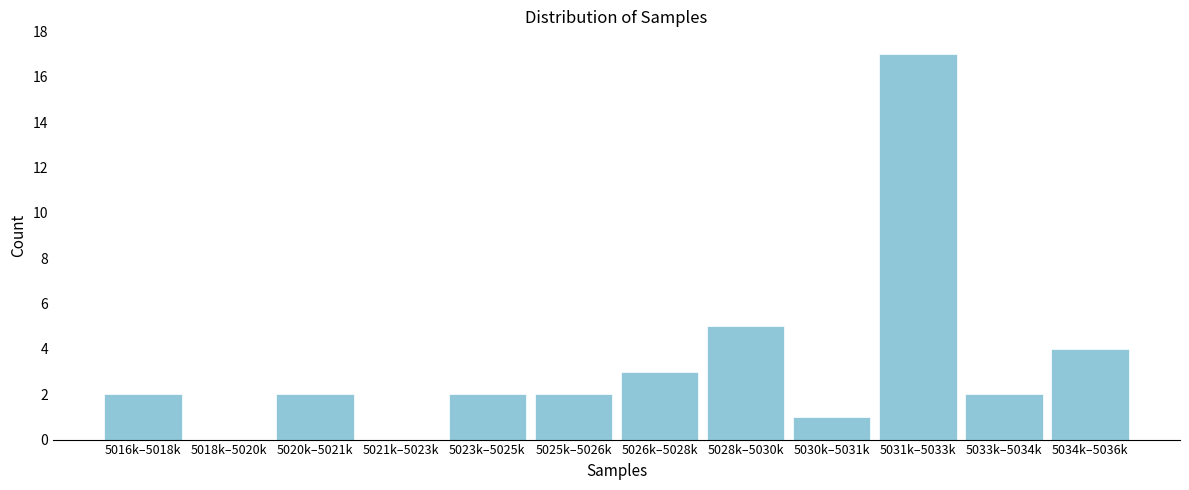

Reading right to left, what are all the values shown in this chart?

5034k–5036k=4	5033k–5034k=2	5031k–5033k=17	5030k–5031k=1	5028k–5030k=5	5026k–5028k=3	5025k–5026k=2	5023k–5025k=2	5021k–5023k=0	5020k–5021k=2	5018k–5020k=0	5016k–5018k=2